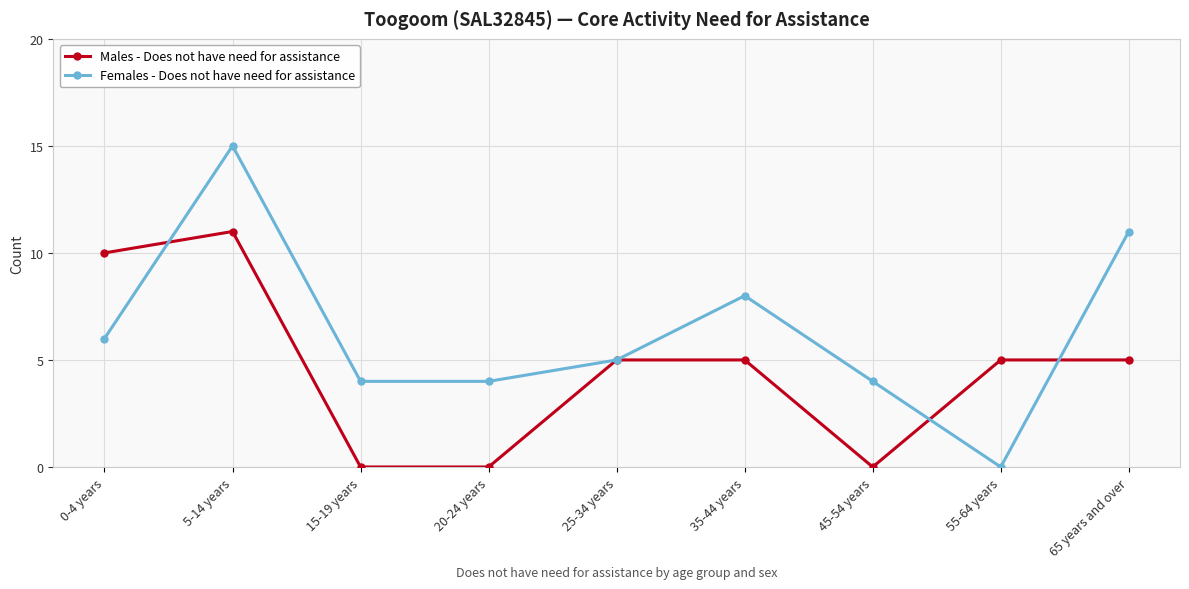

What is the label of the 3rd point from the right?

45-54 years